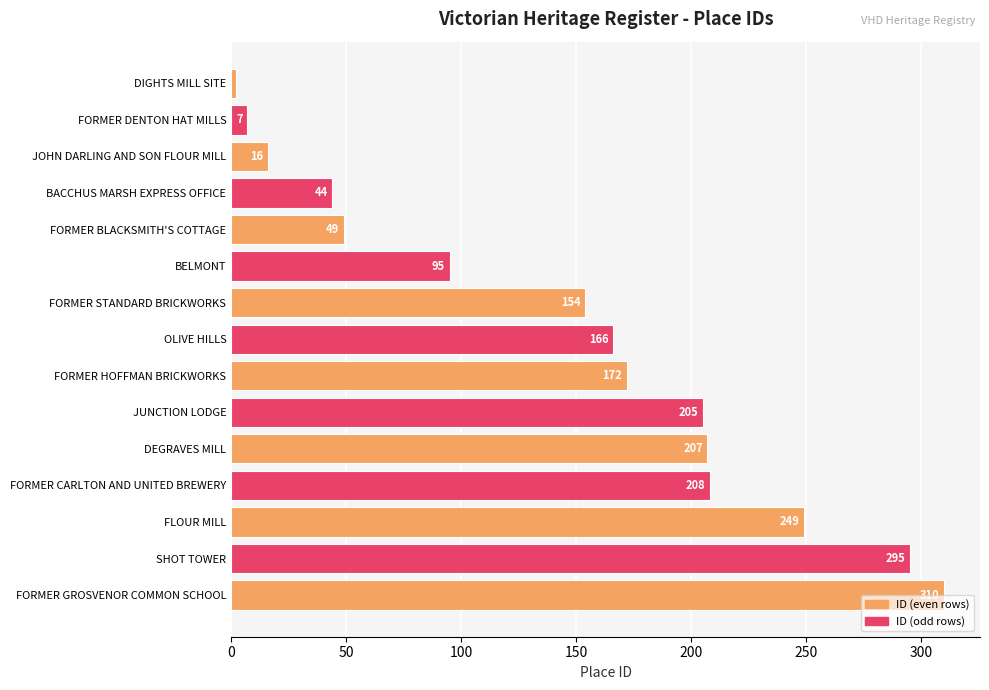

What is the average value?

145